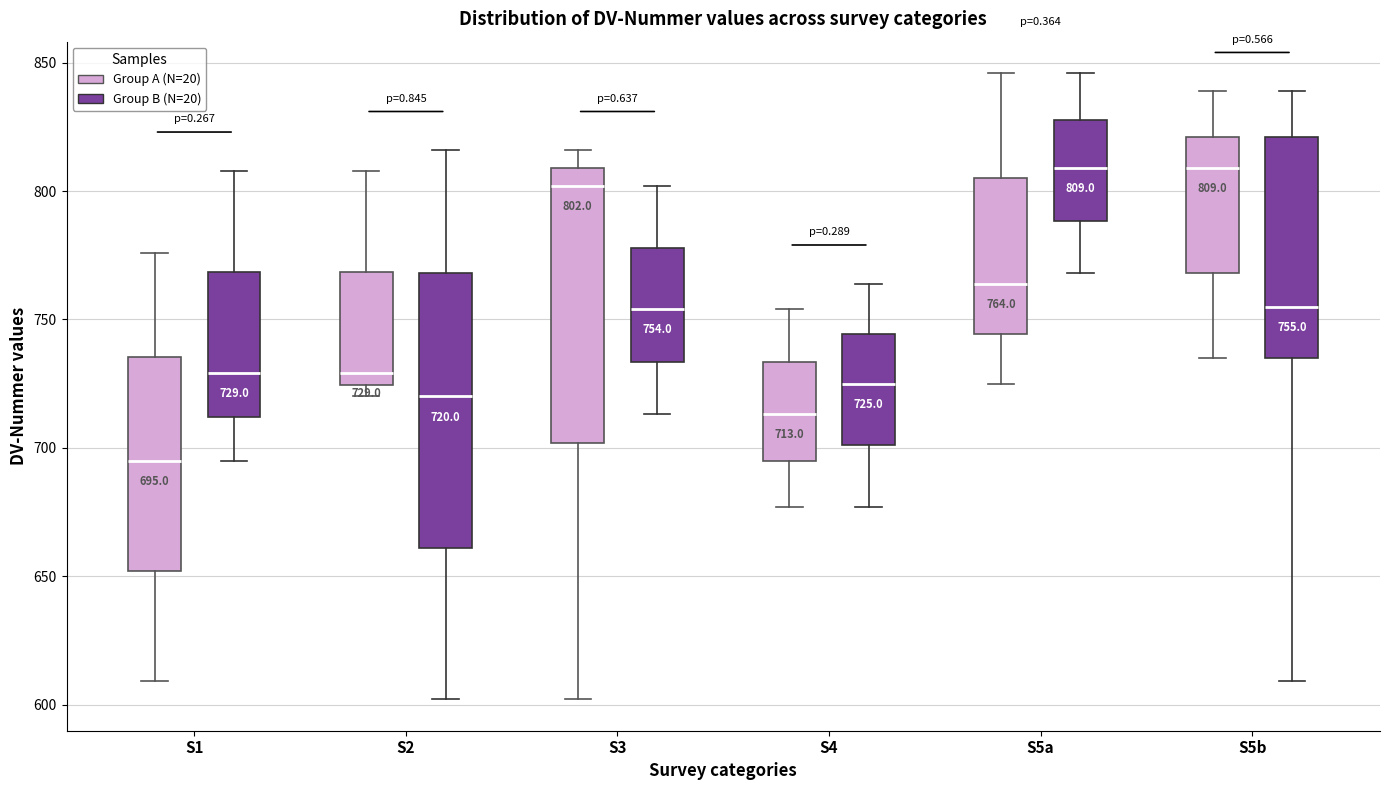

Which box has the lowest median line?

S1 (Group A (N=20))